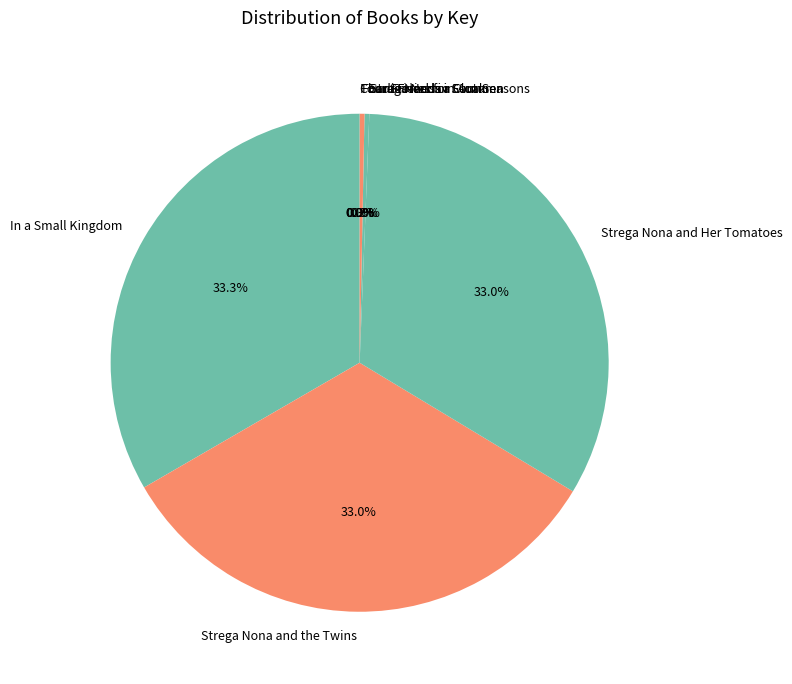

Does any single category account for the majority?

No